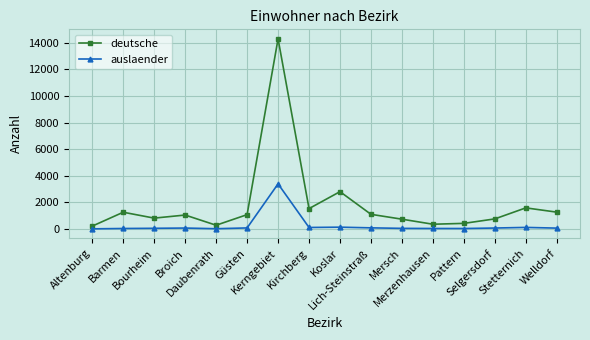

What is the difference between the highest and lowest values at Welldorf?

1200